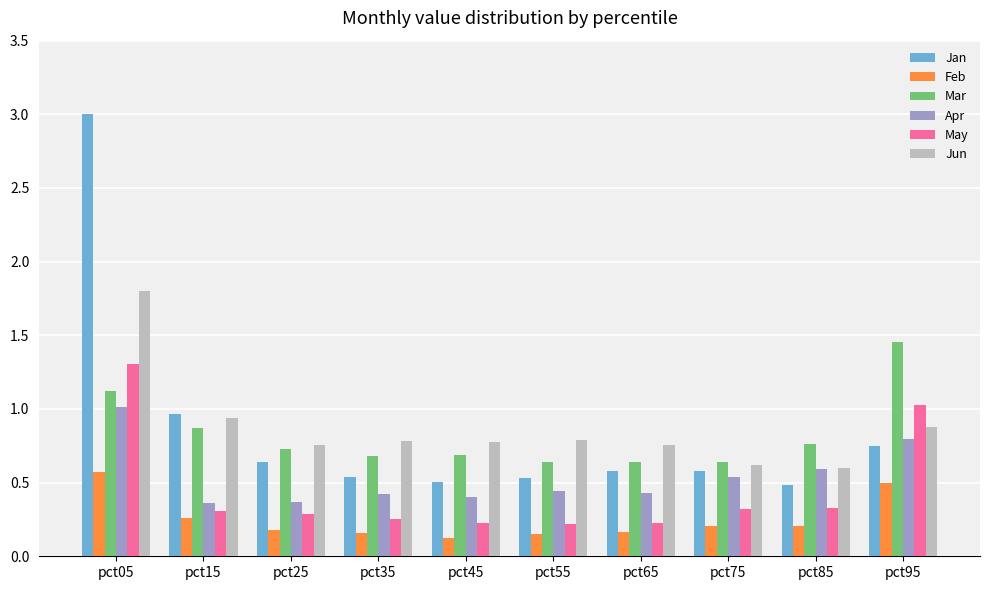

What is the total value across all series at pct95?

5.4